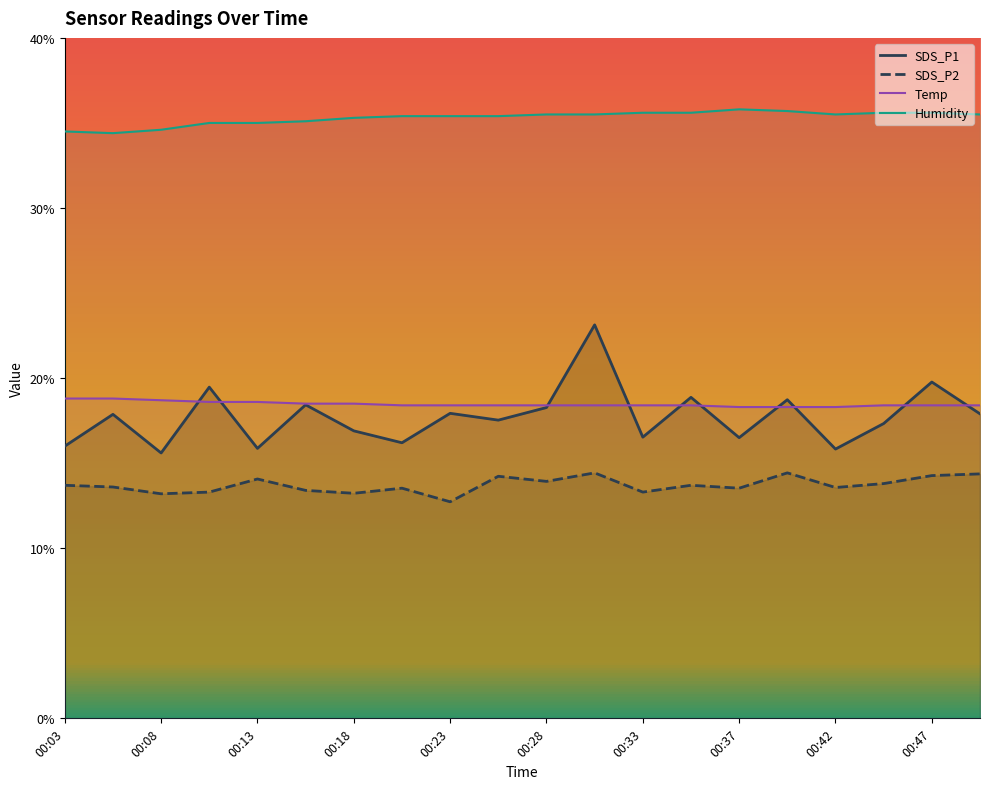

At which label is SDS_P2 closest to 13?

00:08